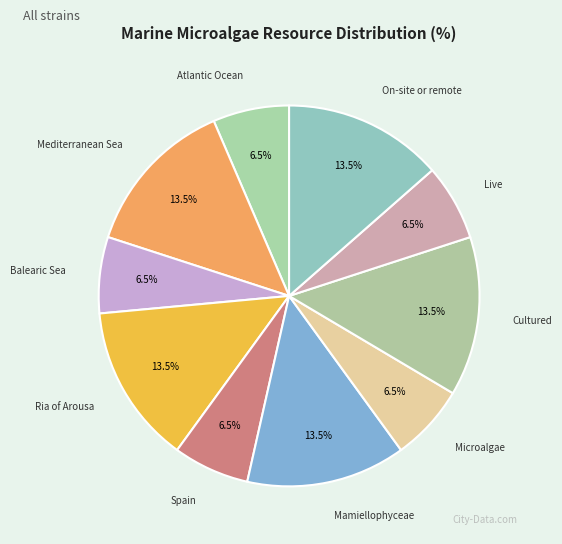

Is Microalgae the majority of the pie?

No